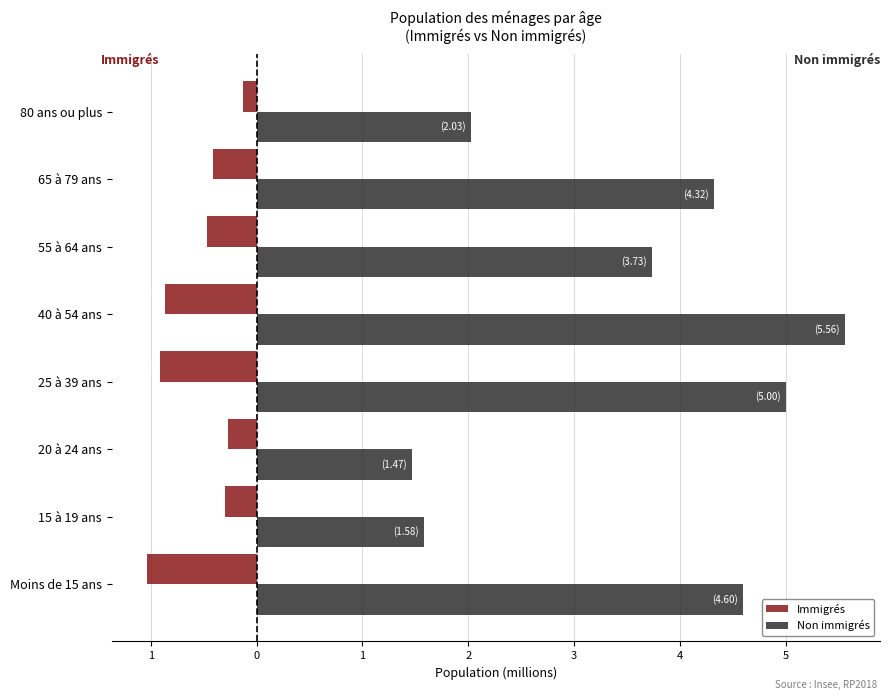

At how many categories does at least one series exceed 3?

5